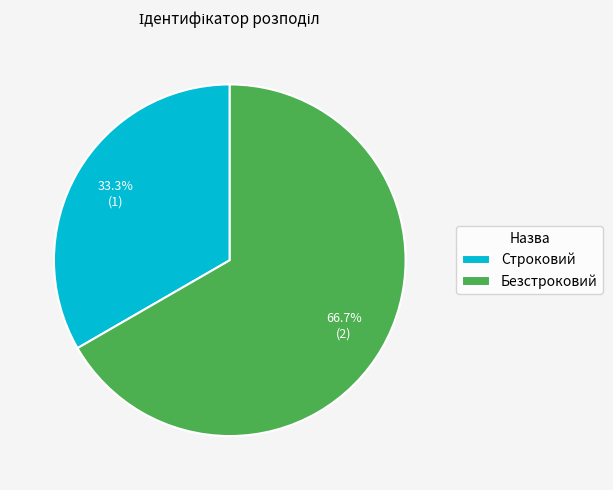

To the nearest percent, what is the difference between the Безстроковий and Строковий slice percentages?

33%